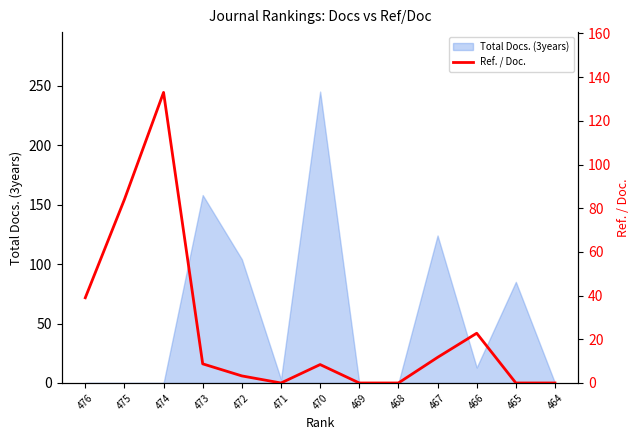

How many categories are shown in the chart?

13